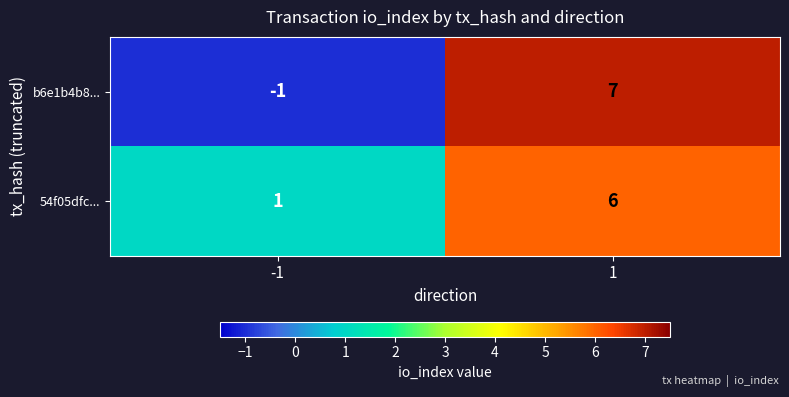

How many values in the 54f05dfc... series are below 6?

1